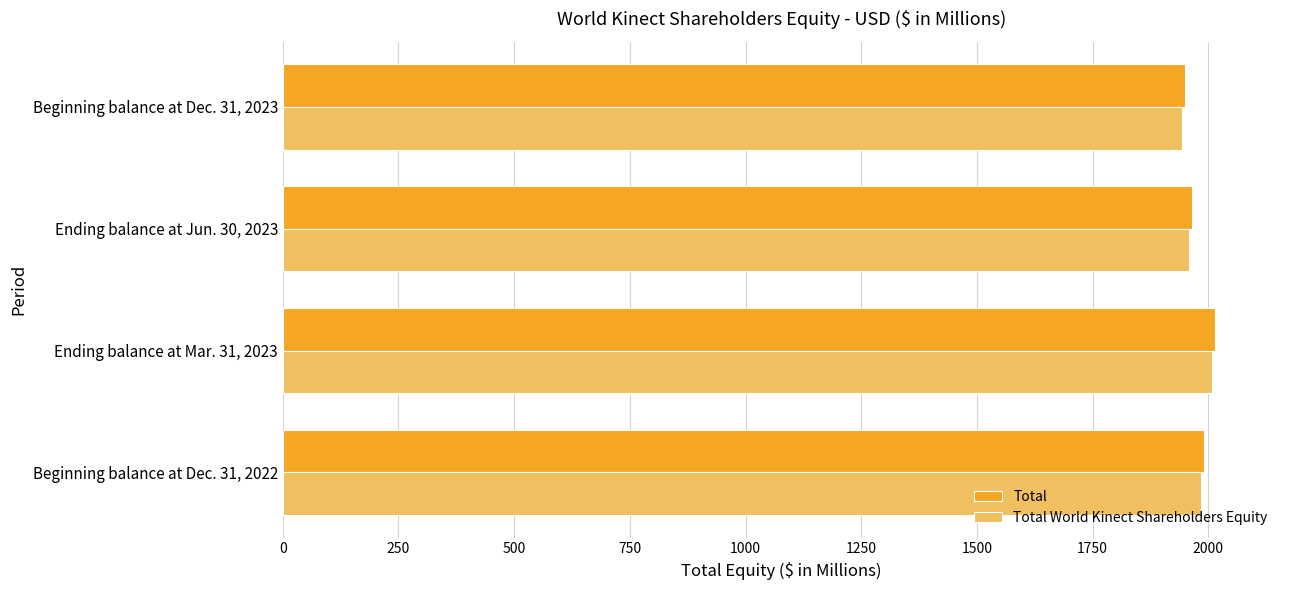

How many values in the Total World Kinect Shareholders Equity series are below 1984?

2